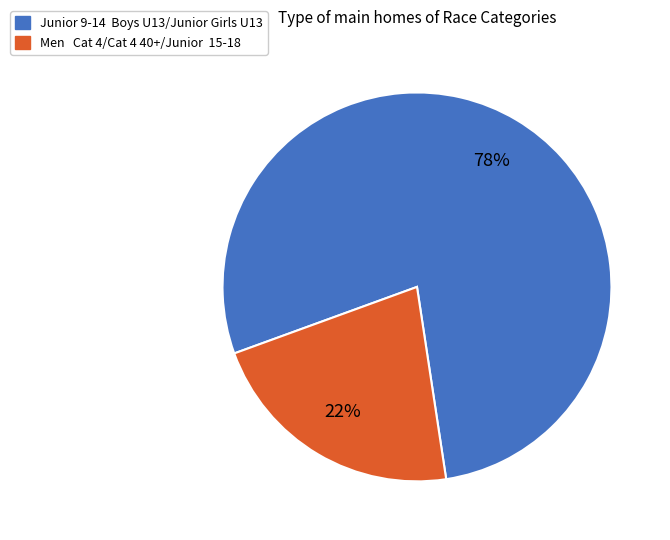

To the nearest percent, what is the difference between the largest and smallest slice percentages?

56%